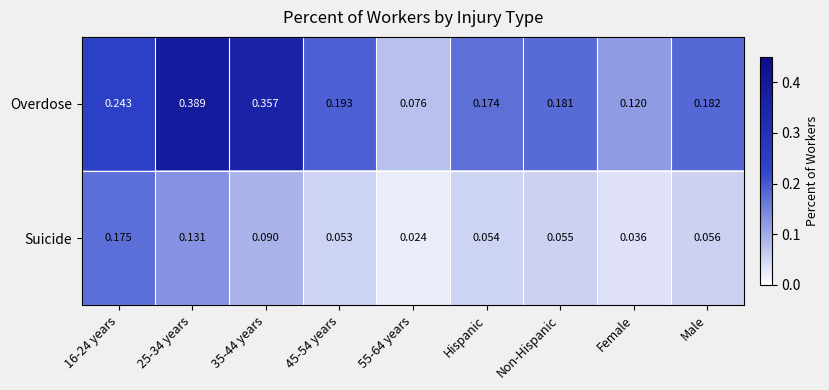

At how many categories does at least one series exceed 0?

9